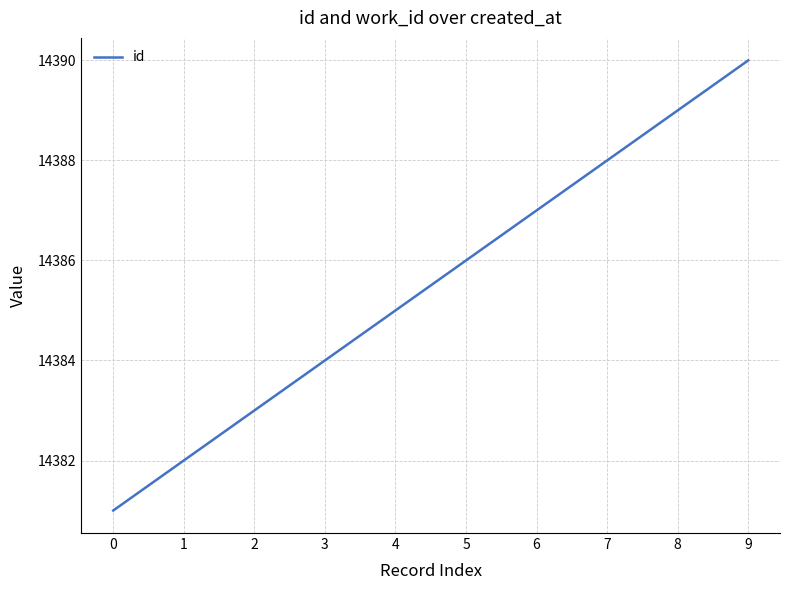

What is the ratio of the value at 3 to the value at 9?

1.0